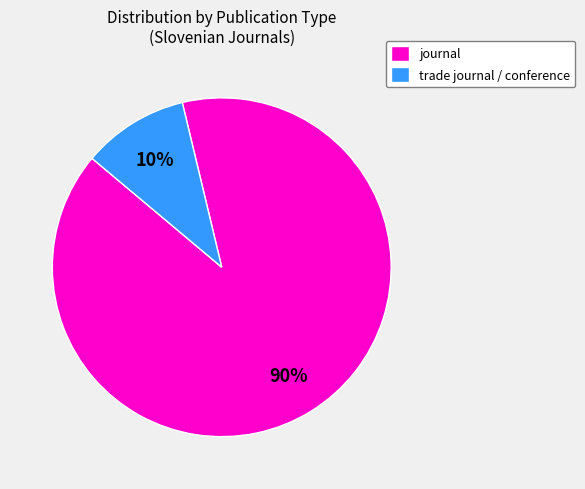

To the nearest percent, what portion does journal represent?

90%